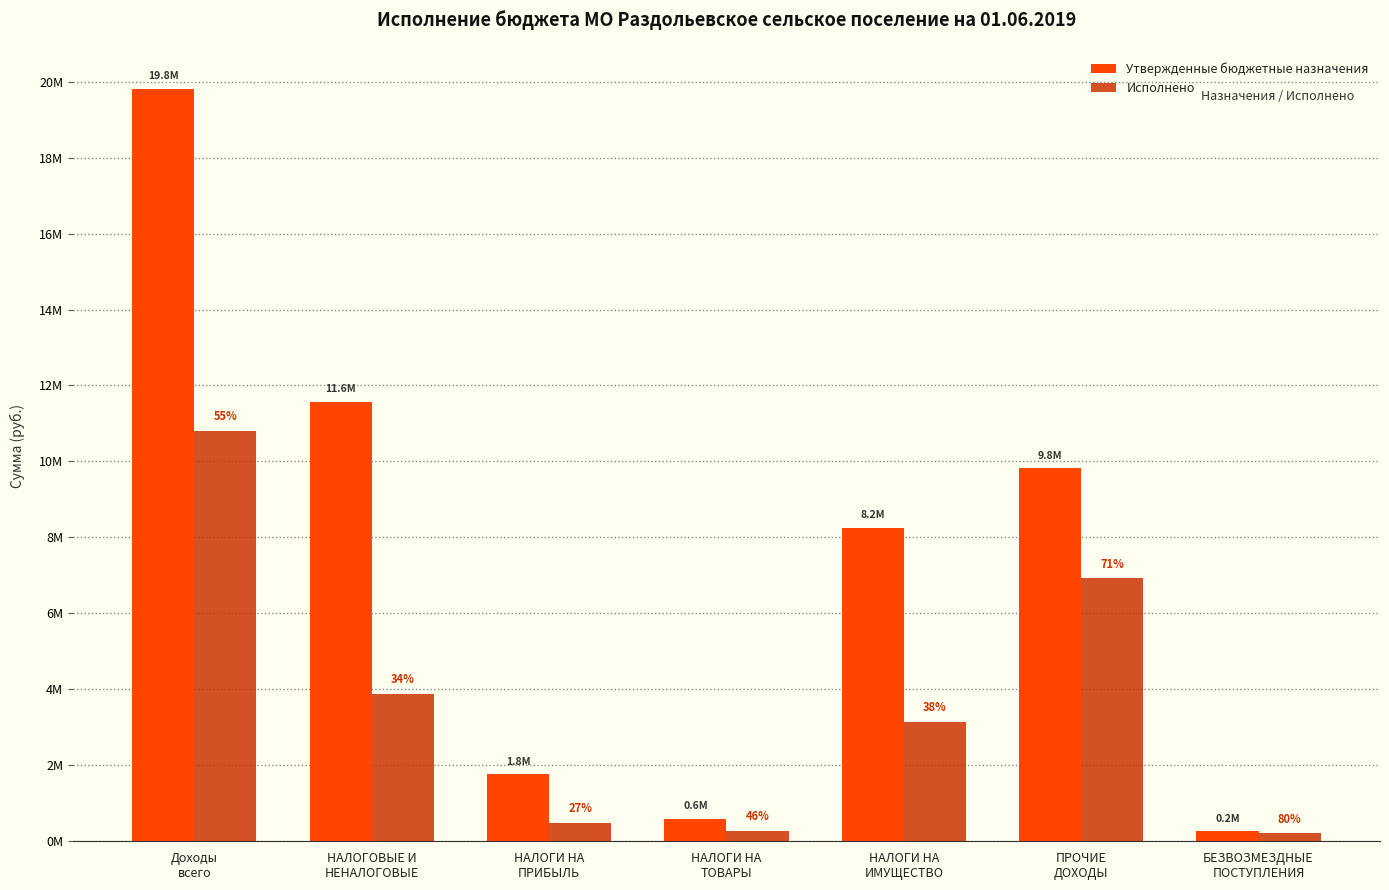

Are the bars grouped side by side (vs. stacked)?

Yes